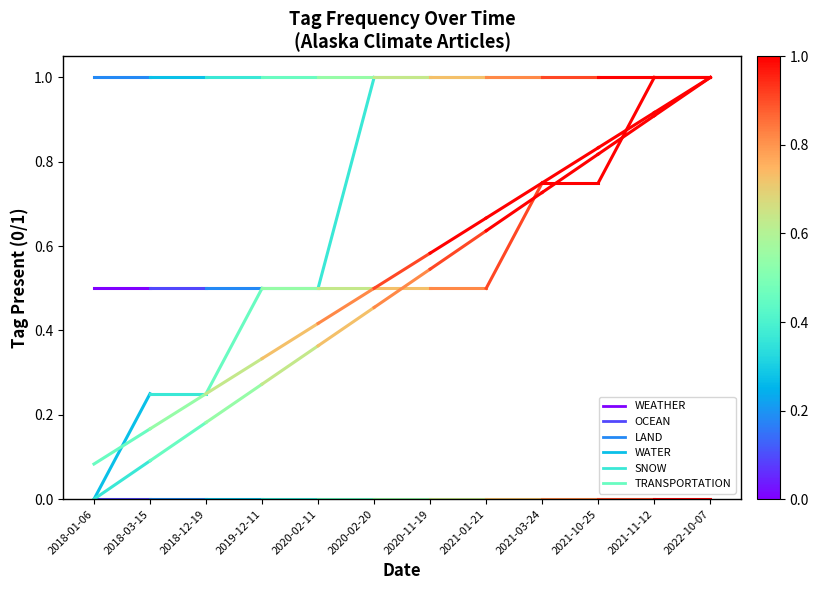

At which category is the sum across all series the highest?

2018-03-15